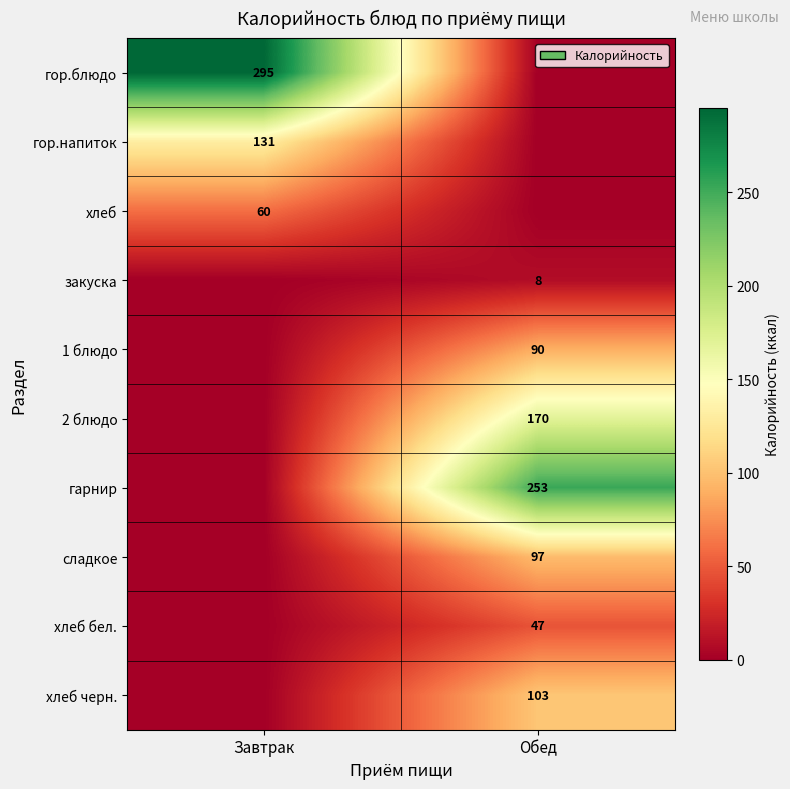

The value of хлеб at Завтрак is 15. True or false?

False